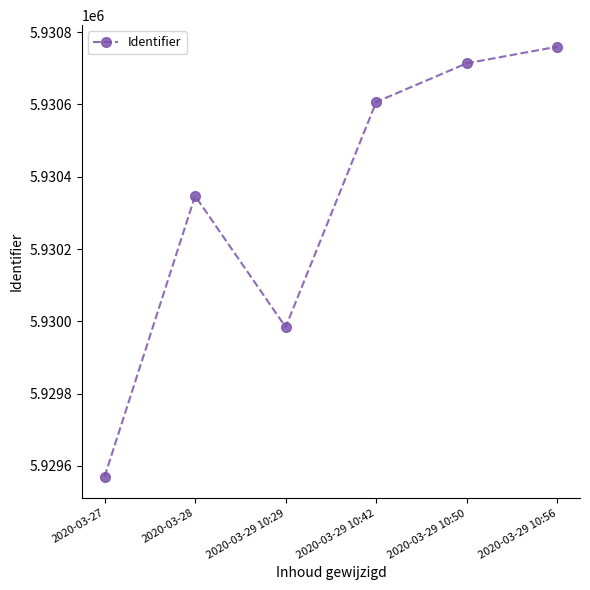

Rank the categories by value from lowest to highest.

2020-03-27, 2020-03-29 10:29, 2020-03-28, 2020-03-29 10:42, 2020-03-29 10:50, 2020-03-29 10:56